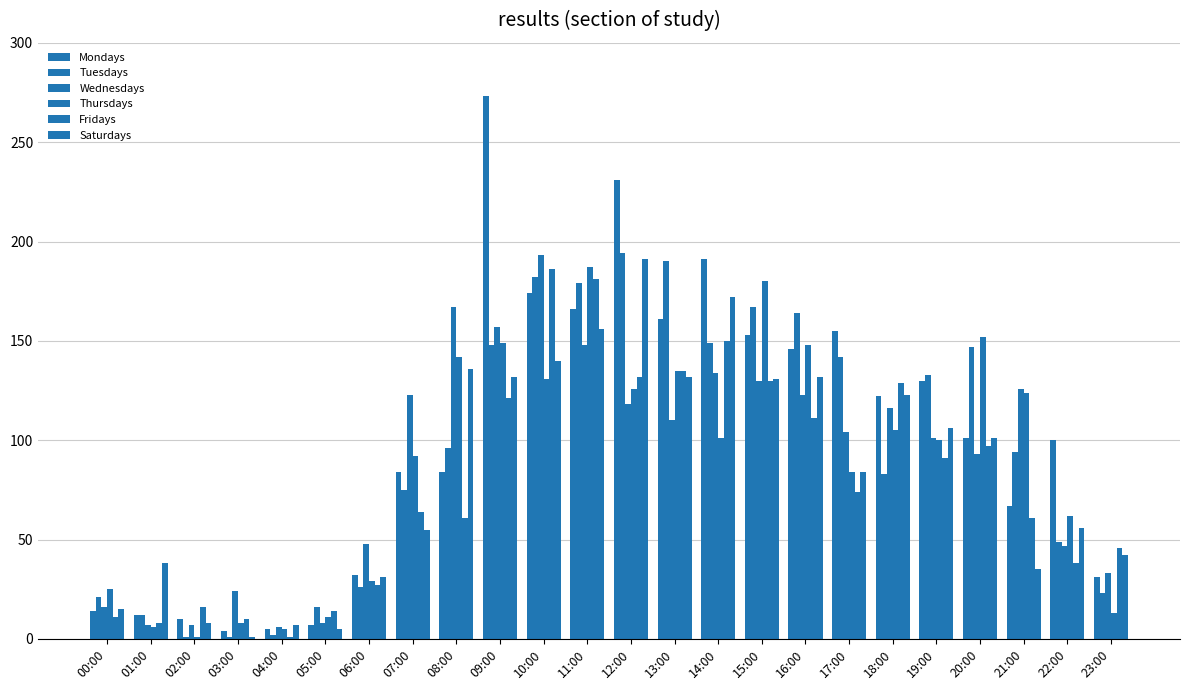

At 01:00, list the series in order from largest to smallest.

Saturdays, Mondays, Tuesdays, Fridays, Wednesdays, Thursdays